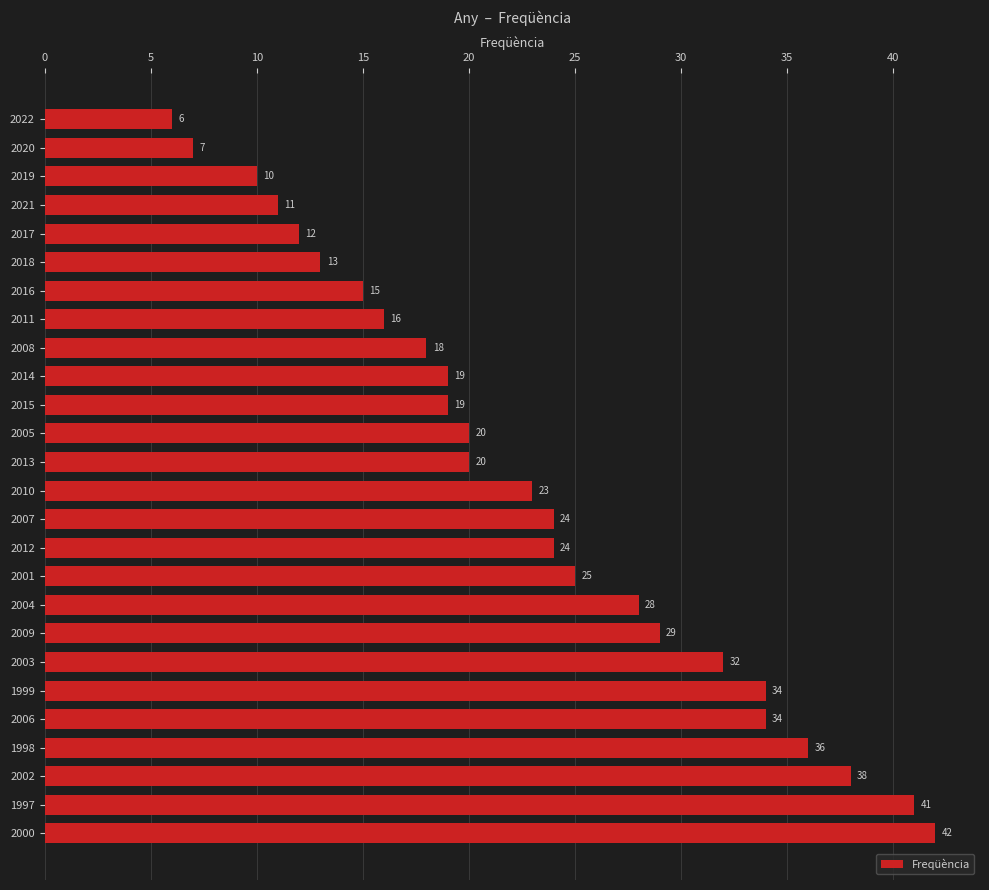

Reading bottom to top, transcribe all the data shown in this chart.

2000=42	1997=41	2002=38	1998=36	2006=34	1999=34	2003=32	2009=29	2004=28	2001=25	2012=24	2007=24	2010=23	2013=20	2005=20	2015=19	2014=19	2008=18	2011=16	2016=15	2018=13	2017=12	2021=11	2019=10	2020=7	2022=6